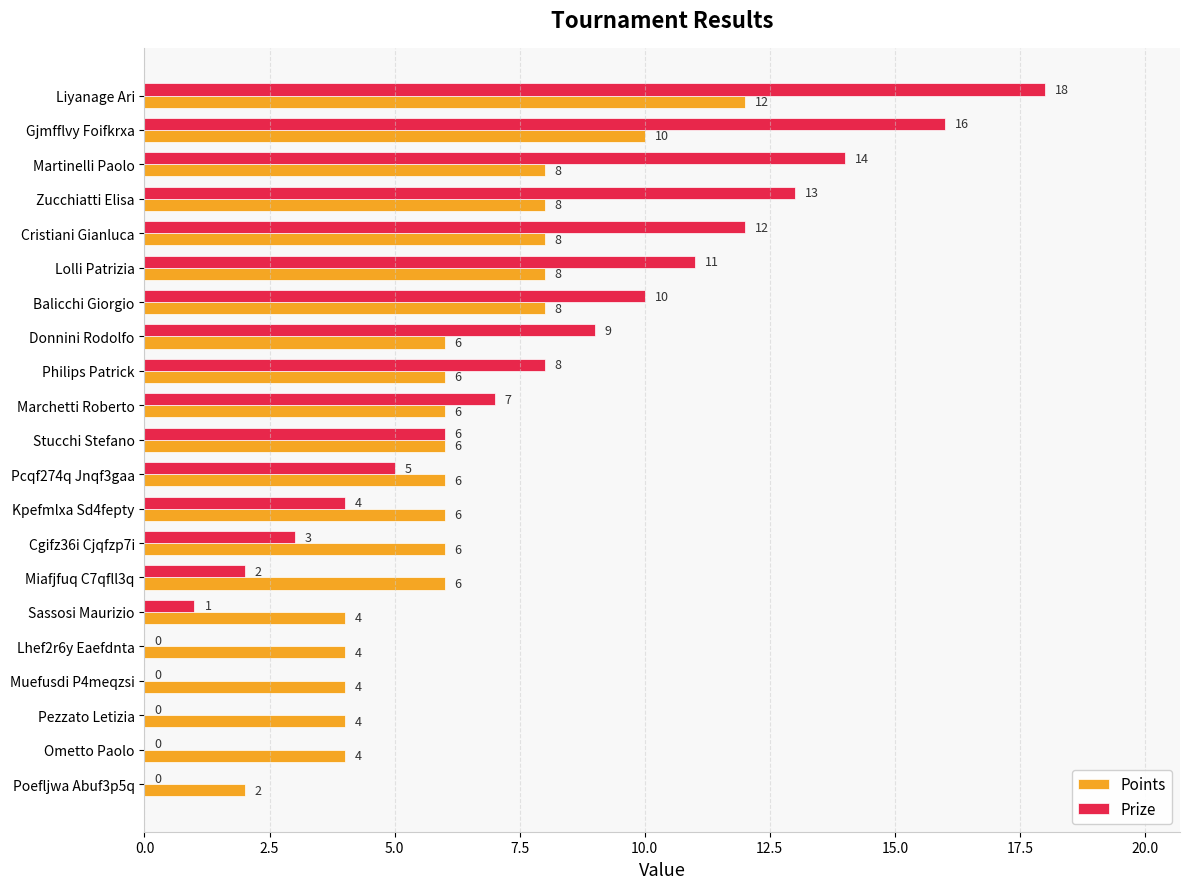

At which category is the sum across all series the highest?

Liyanage Ari